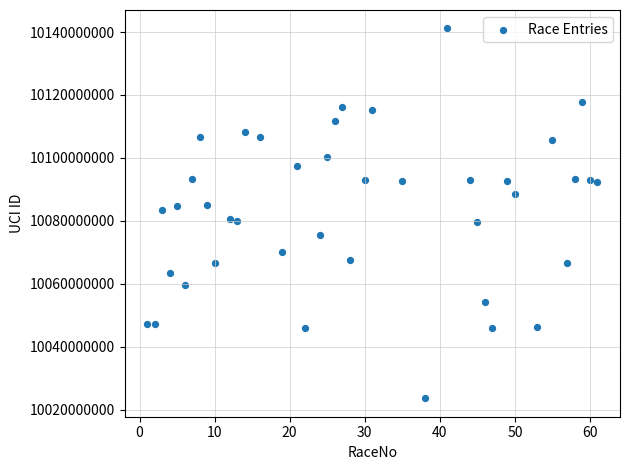

What is the range of Y values (max minus min)?

117532577